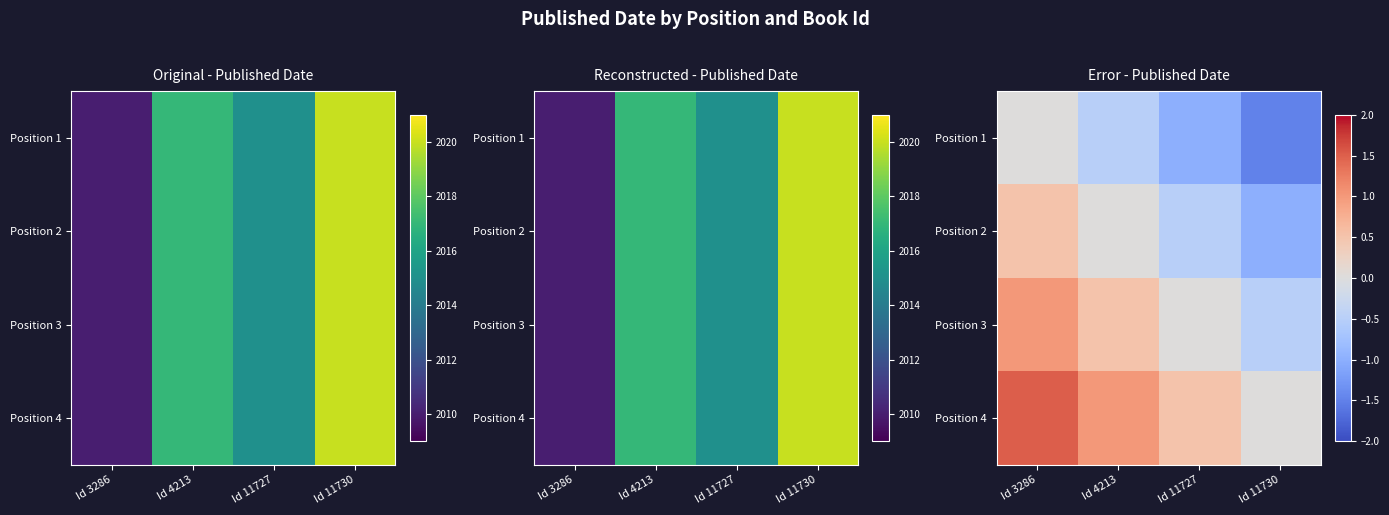

What is the approximate value of Position 2 at Id 3286?

0.5